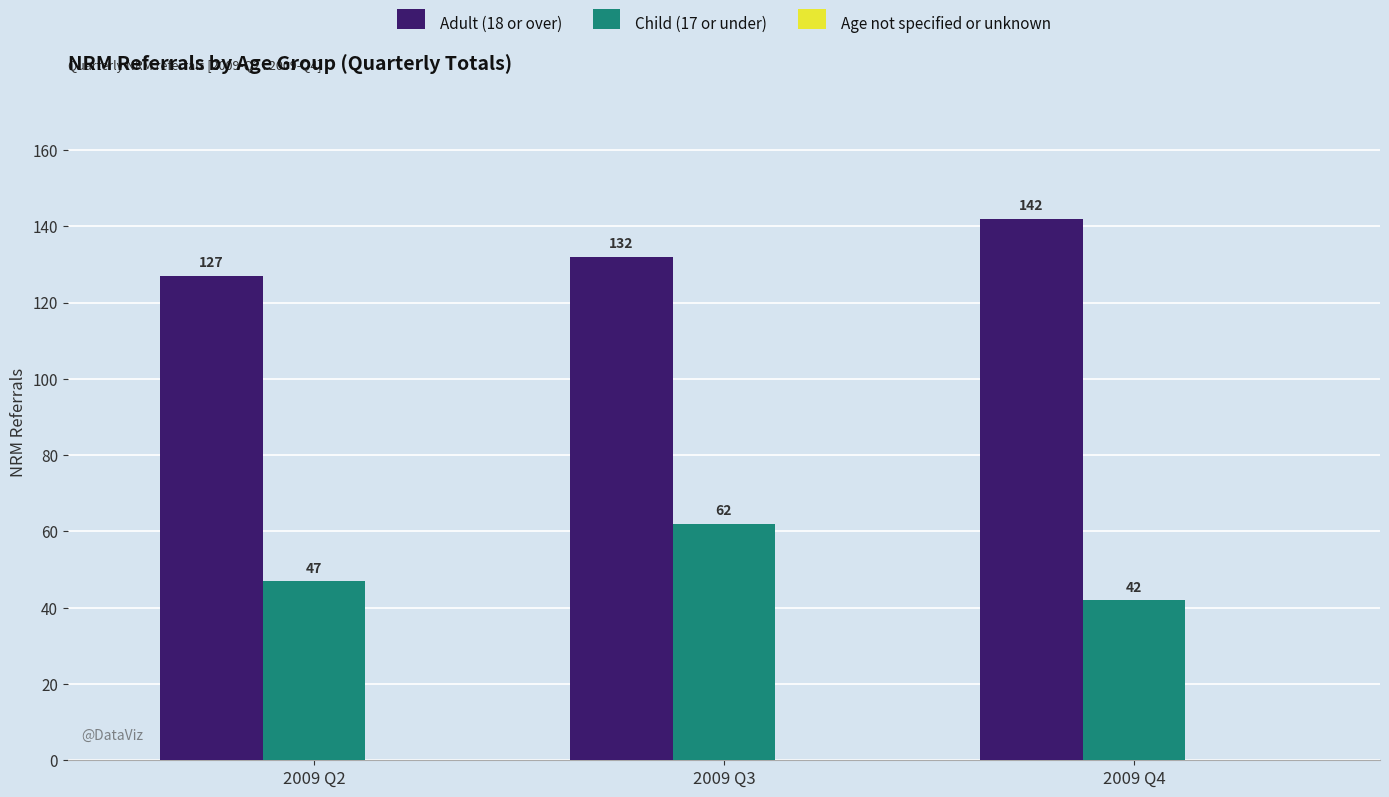

The Adult (18 or over) series shows 132 at 2009 Q3. True or false?

True